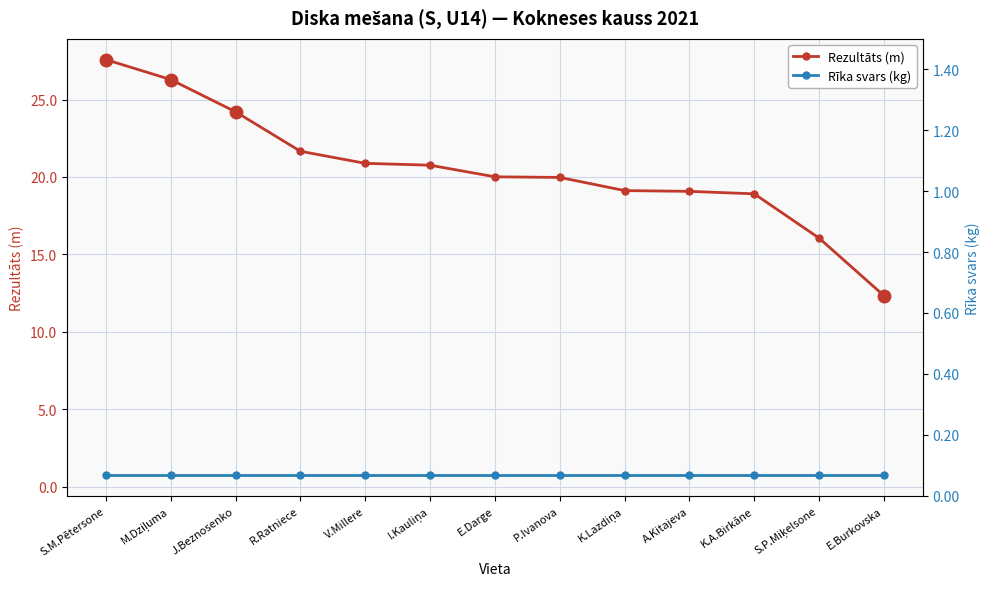

The Rīka svars (kg) series shows 0.2 at I.Kauliņa. True or false?

False